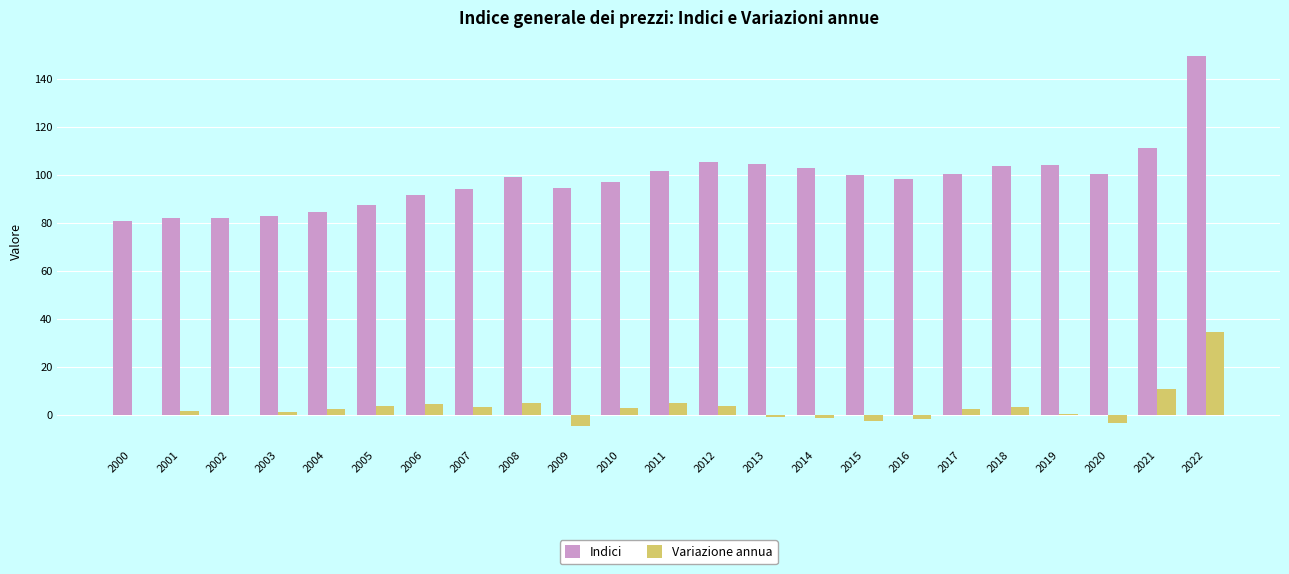

Where is Variazione annua nearest to the value 14?

2021